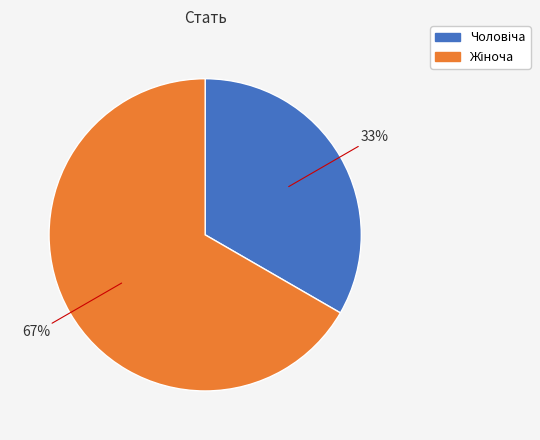

Is there any slice that represents more than half of the pie?

Yes